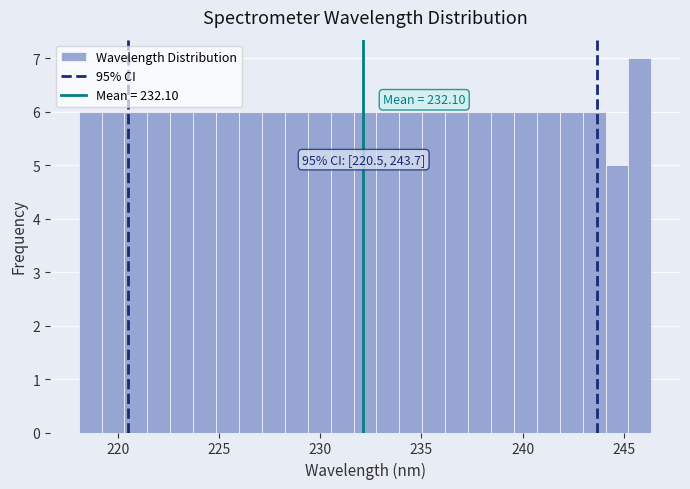

Read against the x-axis, roughly where is the centre of the tallest bar?

246.0